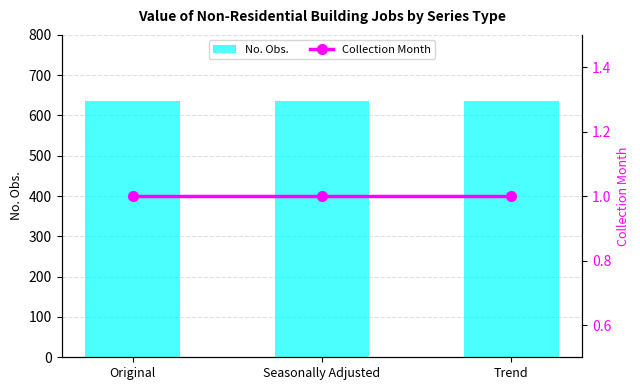

List the series in order of their peak value, highest first.

No. Obs., Collection Month